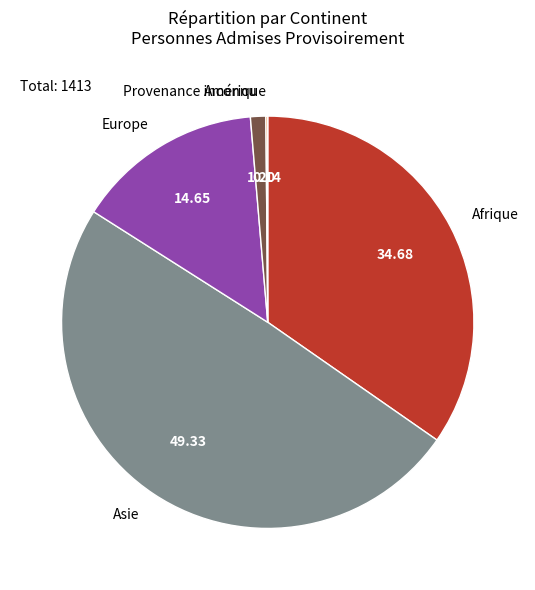

Is Europe the majority of the pie?

No